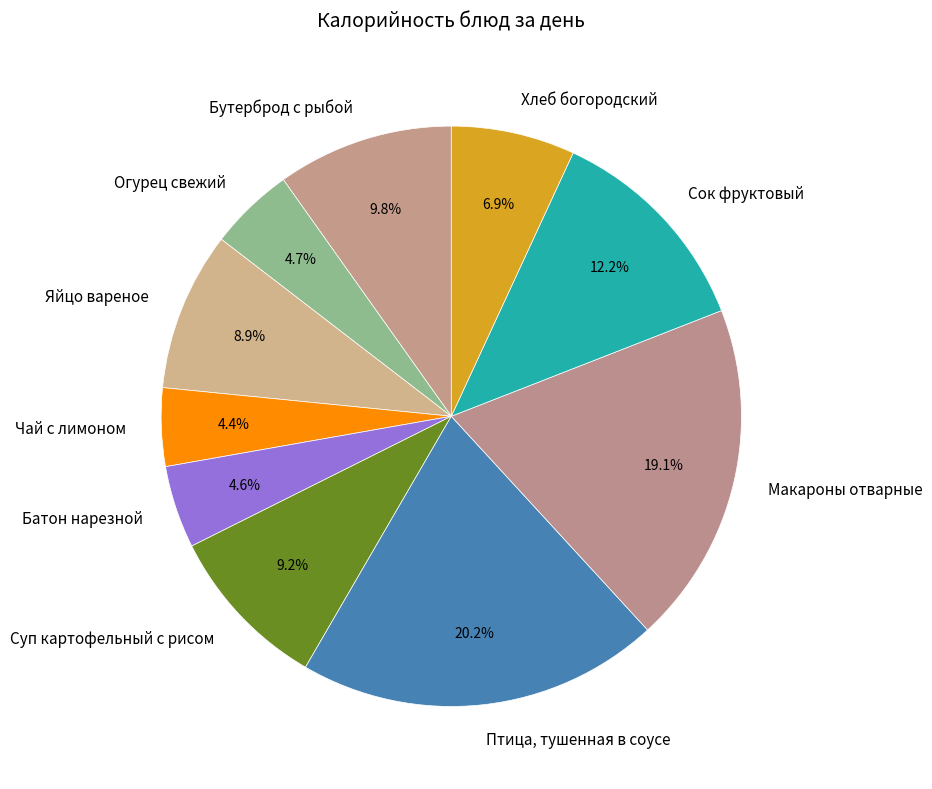

What percentage is the Чай с лимоном slice, to the nearest percent?

4%